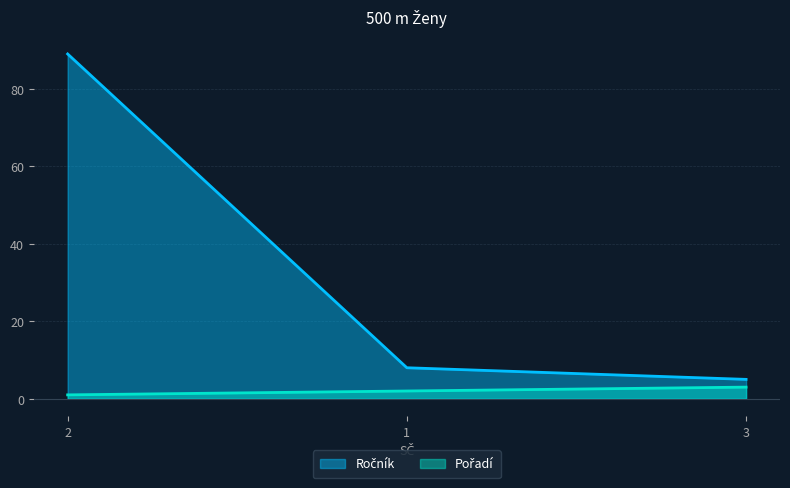

Rank the series by their average value, from highest to lowest.

Ročník, Pořadí